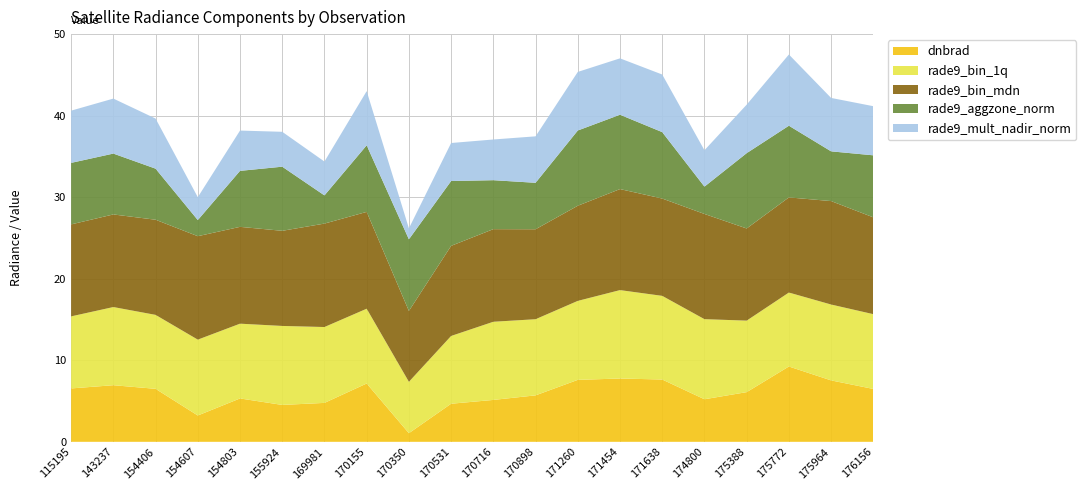

Reading left to right, what are all the values shown in this chart?

dnbrad: 6.5	6.9	6.5	3.2	5.3	4.5	4.8	7.2	1.1	4.7	5.1	5.7	7.6	7.8	7.6	5.2	6.1	9.2	7.5	6.5
rade9_bin_1q: 8.8	9.6	9.1	9.3	9.2	9.7	9.3	9.2	6.3	8.3	9.6	9.3	9.7	10.8	10.3	9.8	8.8	9.1	9.3	9.2
rade9_bin_mdn: 11.3	11.4	11.7	12.7	11.9	11.7	12.7	11.9	8.7	11.1	11.4	11.0	11.7	12.4	11.9	12.9	11.3	11.7	12.7	11.9
rade9_aggzone_norm: 7.5	7.5	6.3	2.0	6.9	7.9	3.5	8.2	8.8	7.9	6.0	5.7	9.2	9.1	8.1	3.4	9.2	8.8	6.1	7.6
rade9_mult_nadir_norm: 6.4	6.7	6.1	2.8	4.9	4.3	4.2	6.6	1.3	4.7	5.0	5.7	7.2	6.9	7.1	4.5	5.9	8.7	6.6	6.0